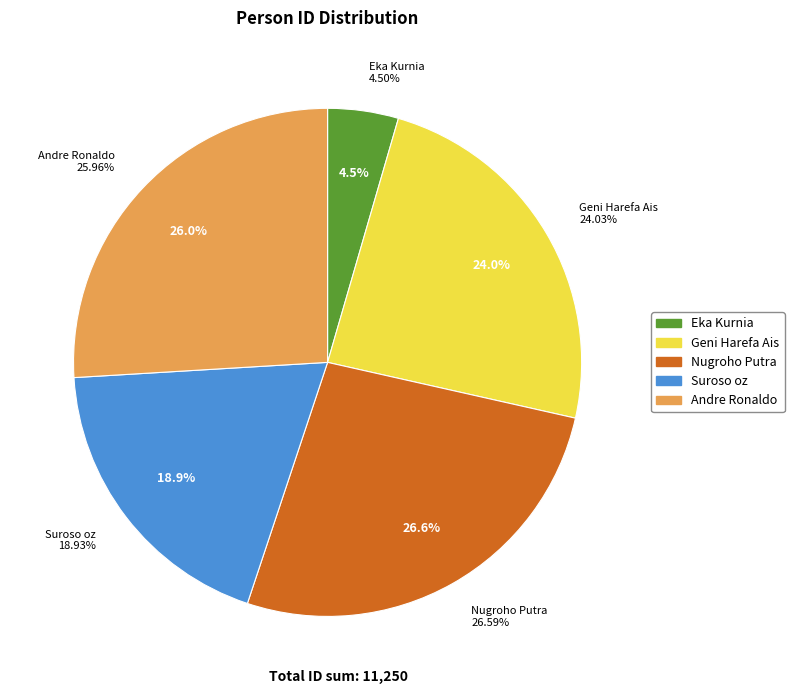

Is Suroso oz the majority of the pie?

No